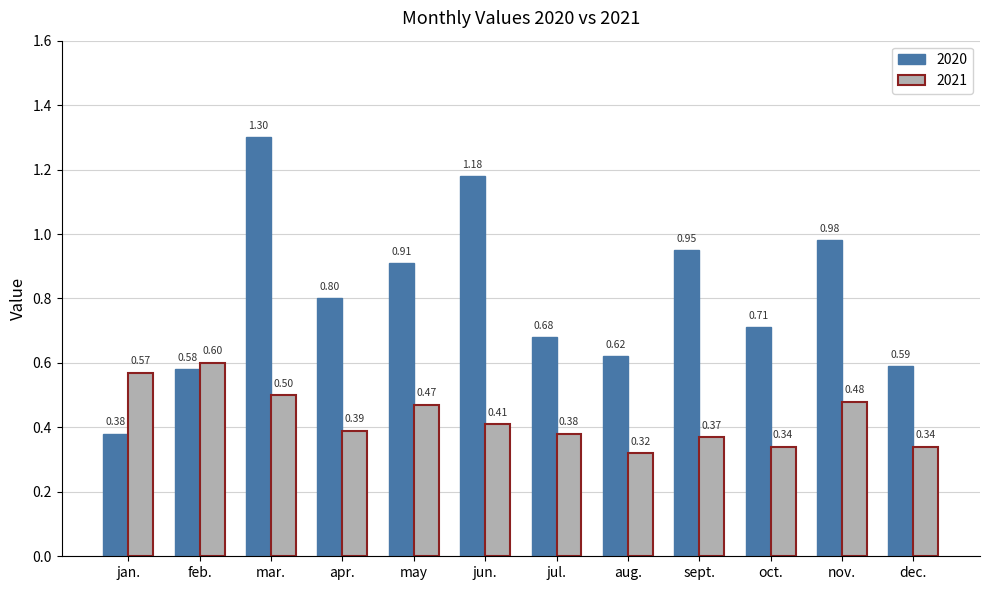

What is the label of the 8th bar from the left?

aug.